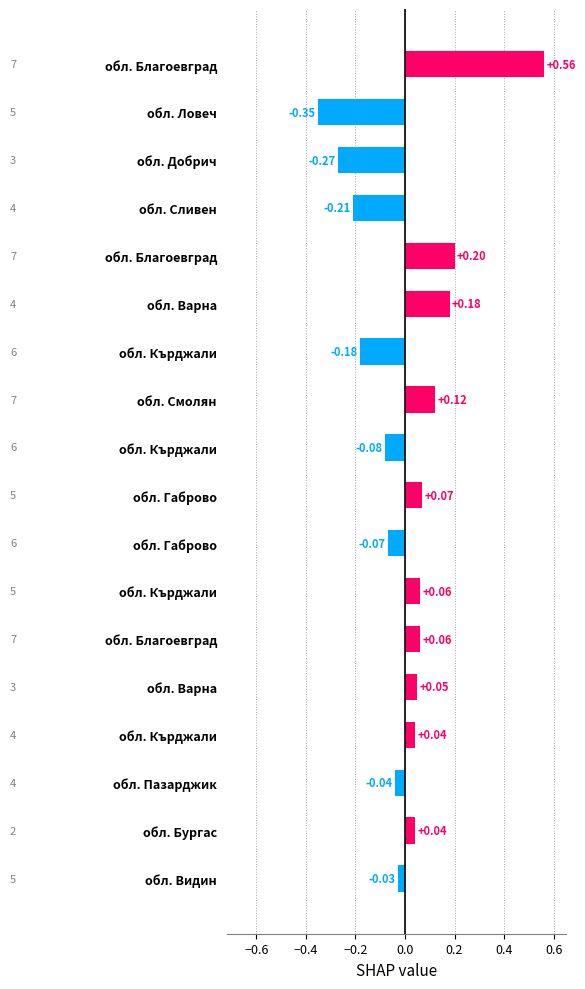

Are the bars horizontal?

Yes